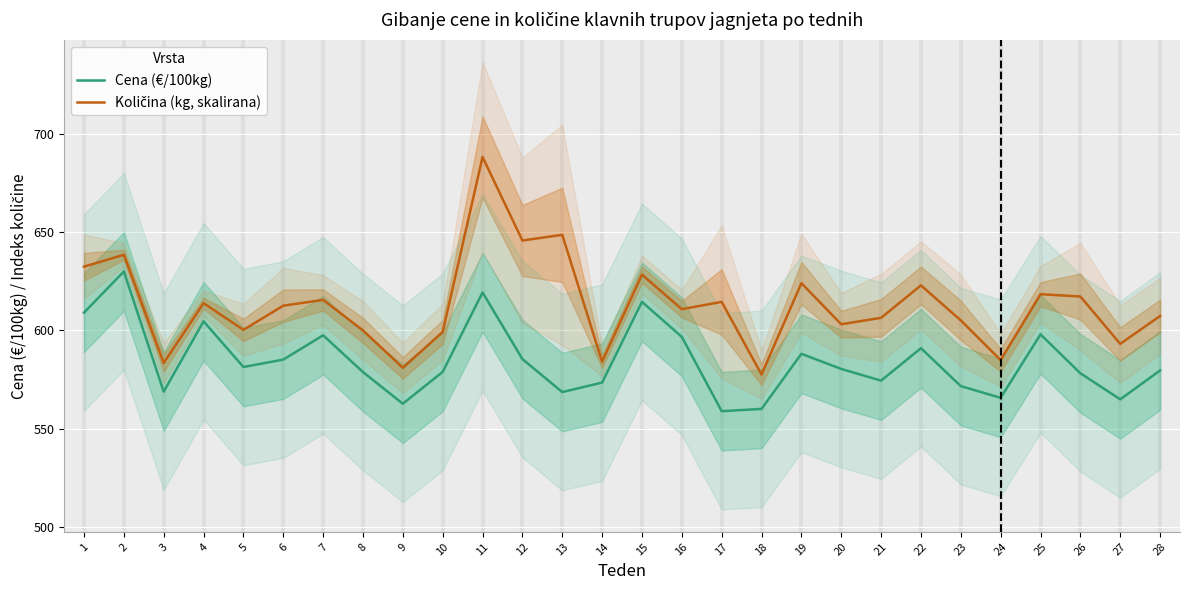

Where does the Cena (€/100kg) series first go above 580?

1